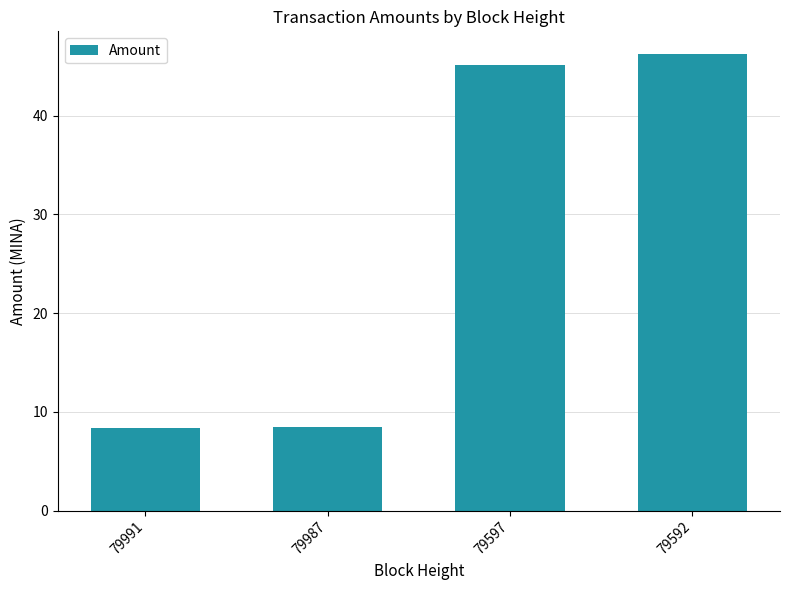

Reading right to left, extract all data points from this chart.

46.2	45.2	8.4	8.4